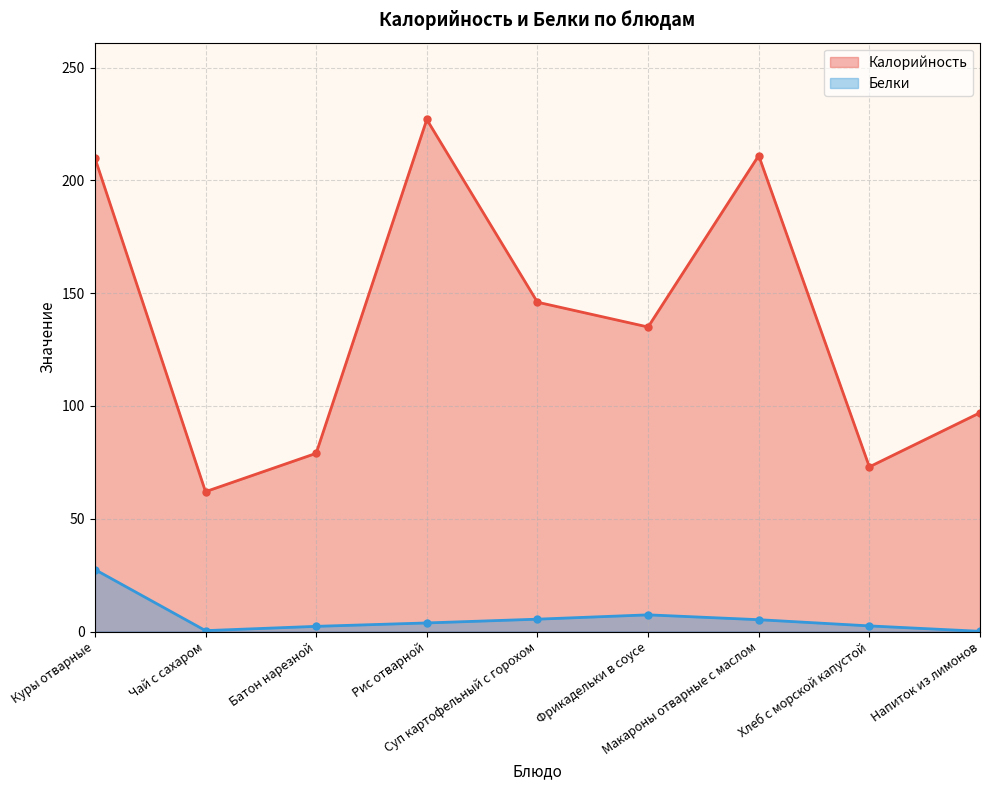

Is the value of Белки at Рис отварной greater than the value of Калорийность at Фрикадельки в соусе?

No